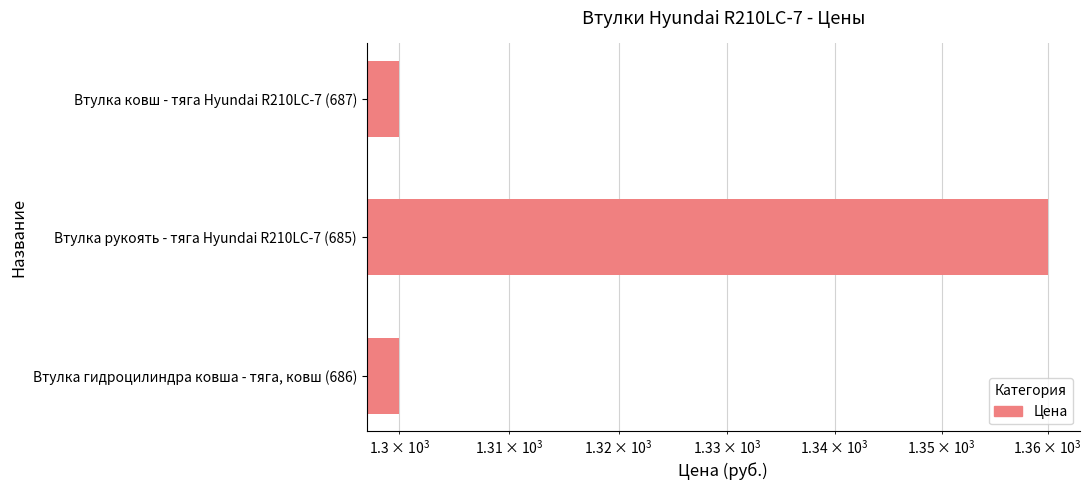

What is the sum of all values?

3960